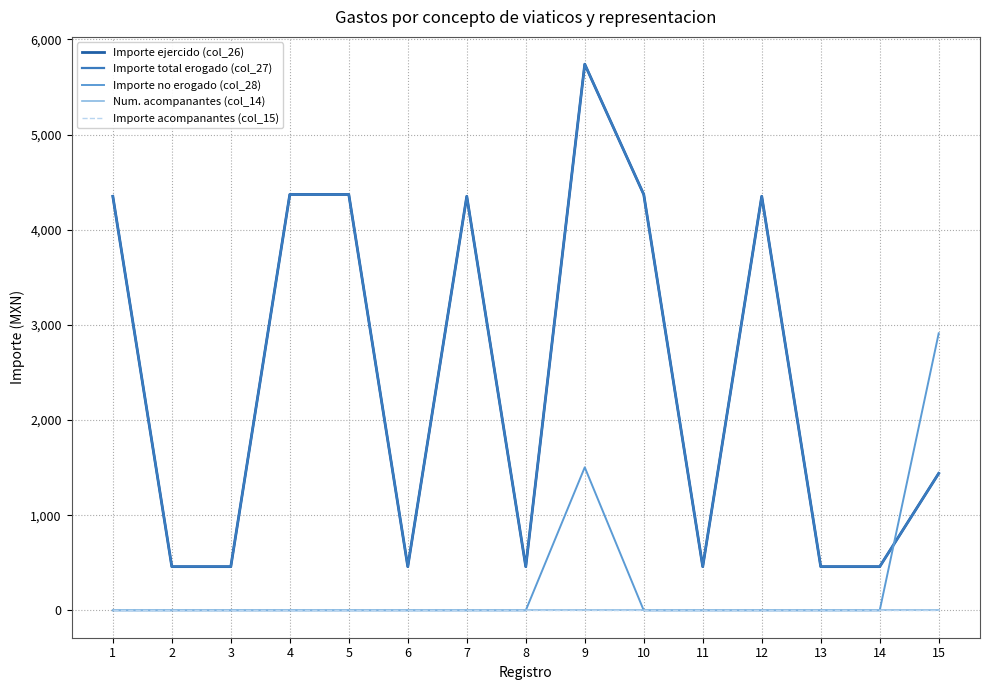

Does the chart display data point markers on the line(s)?

No